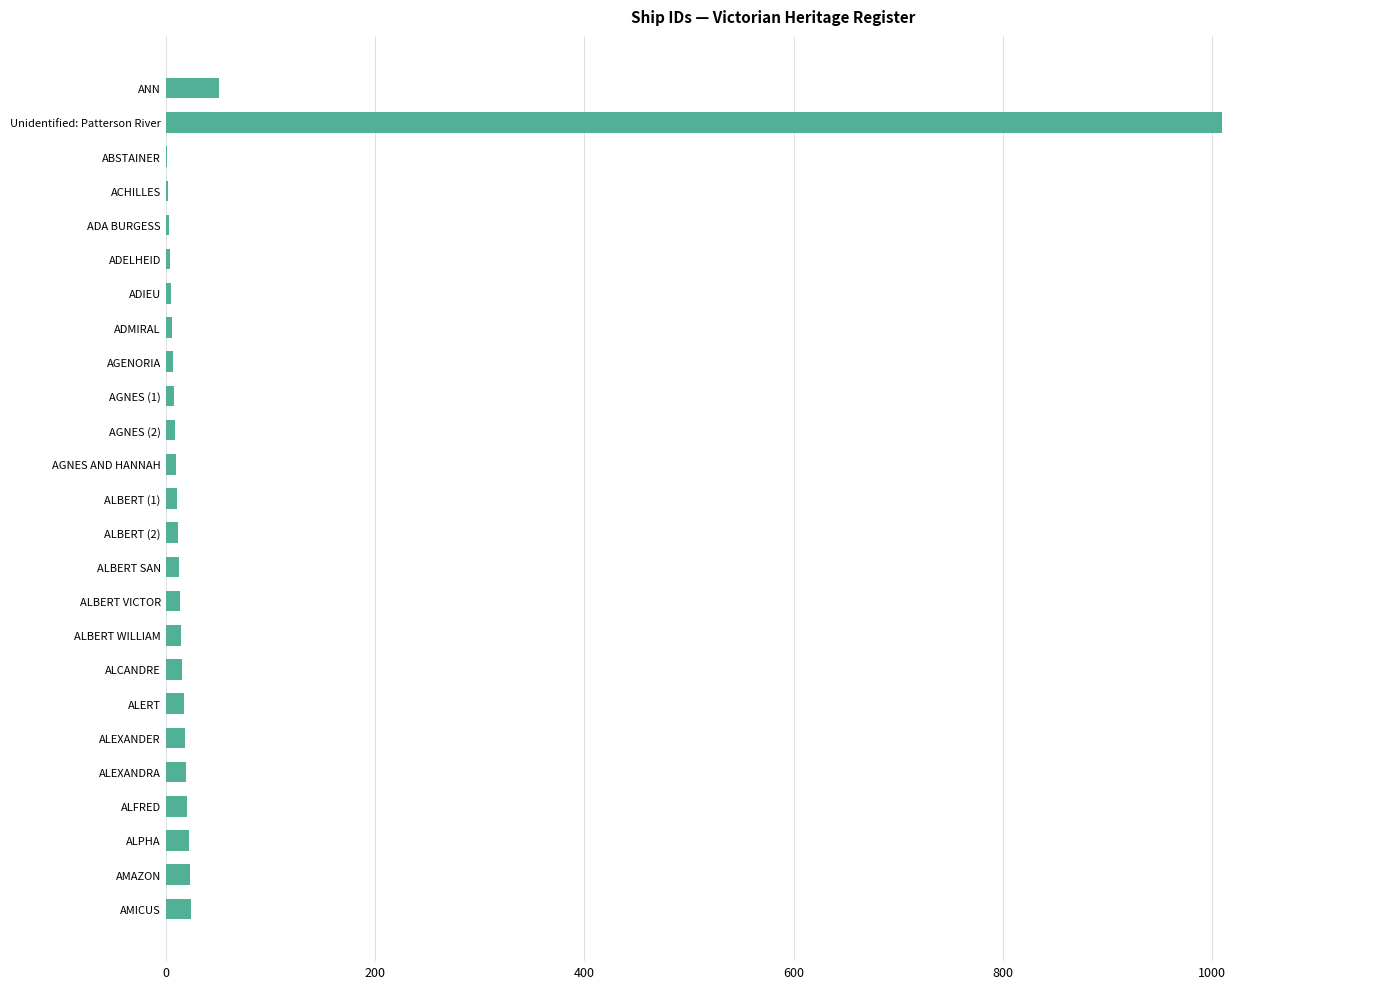

The value at Unidentified: Patterson River is 319. True or false?

False